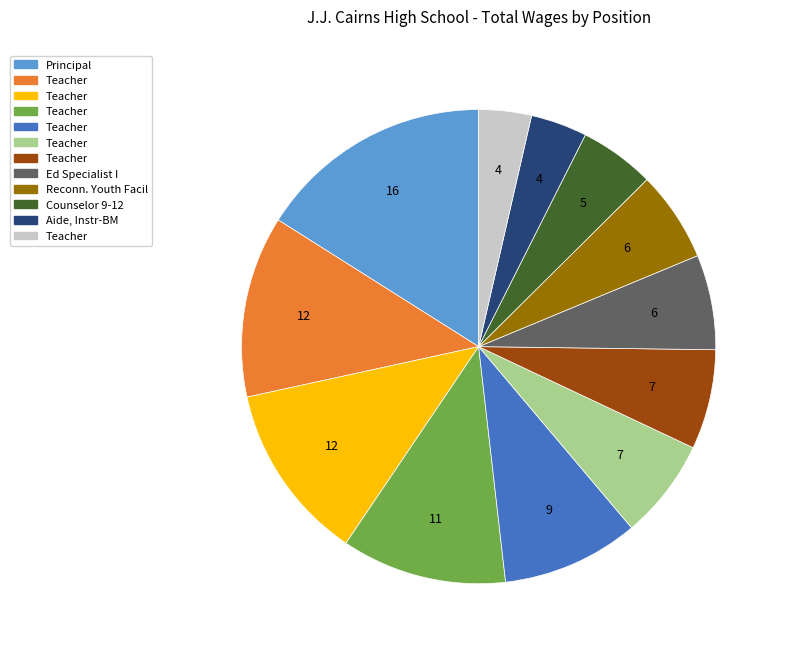

Is there a majority slice in this chart?

No